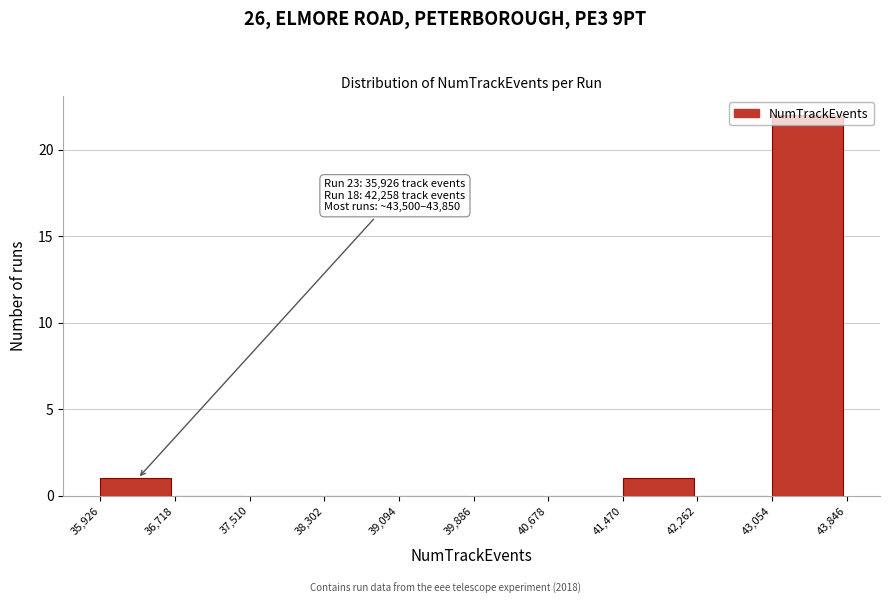

Which range on the x-axis has the tallest bar?

43,054 to 43,846